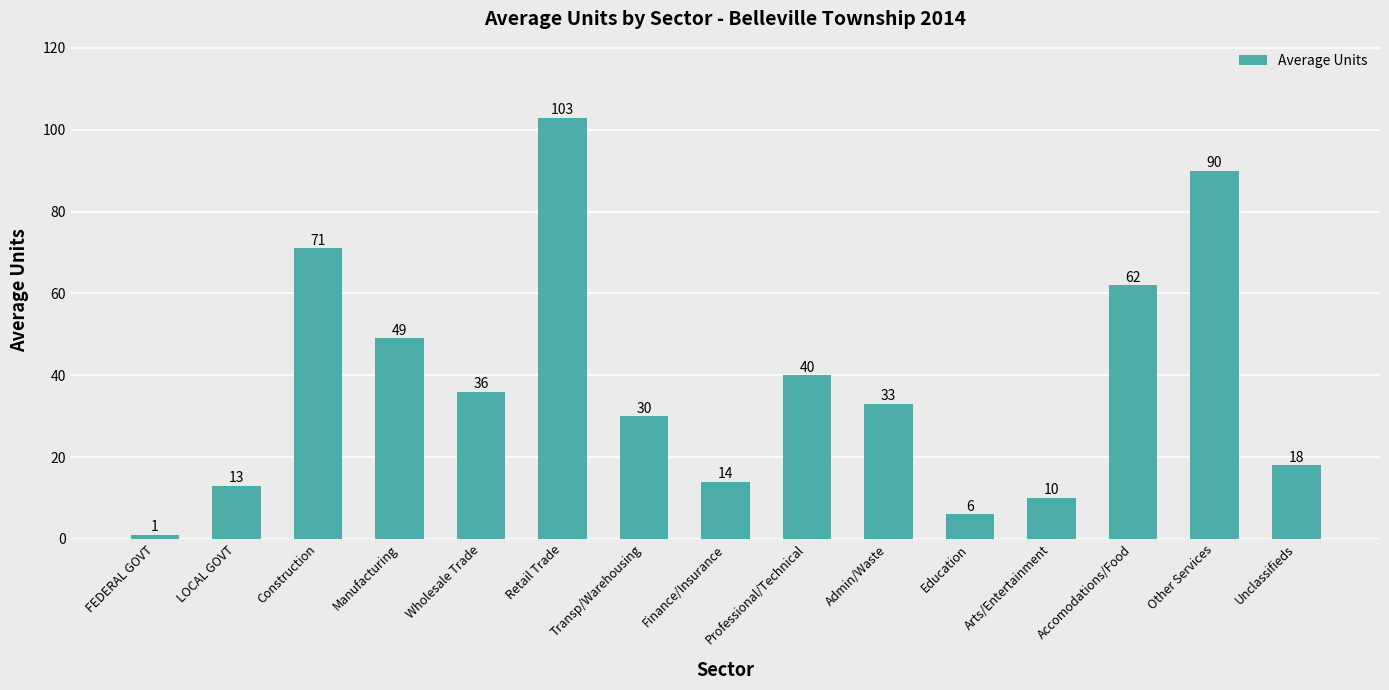

Reading left to right, transcribe all the data shown in this chart.

1	13	71	49	36	103	30	14	40	33	6	10	62	90	18